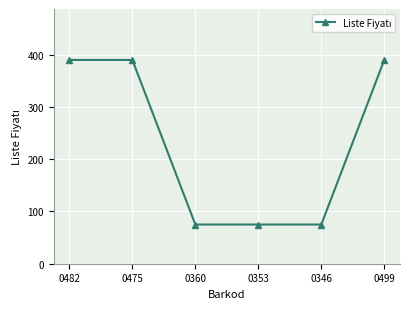

The chart shows a value of 265 at 0482. True or false?

False